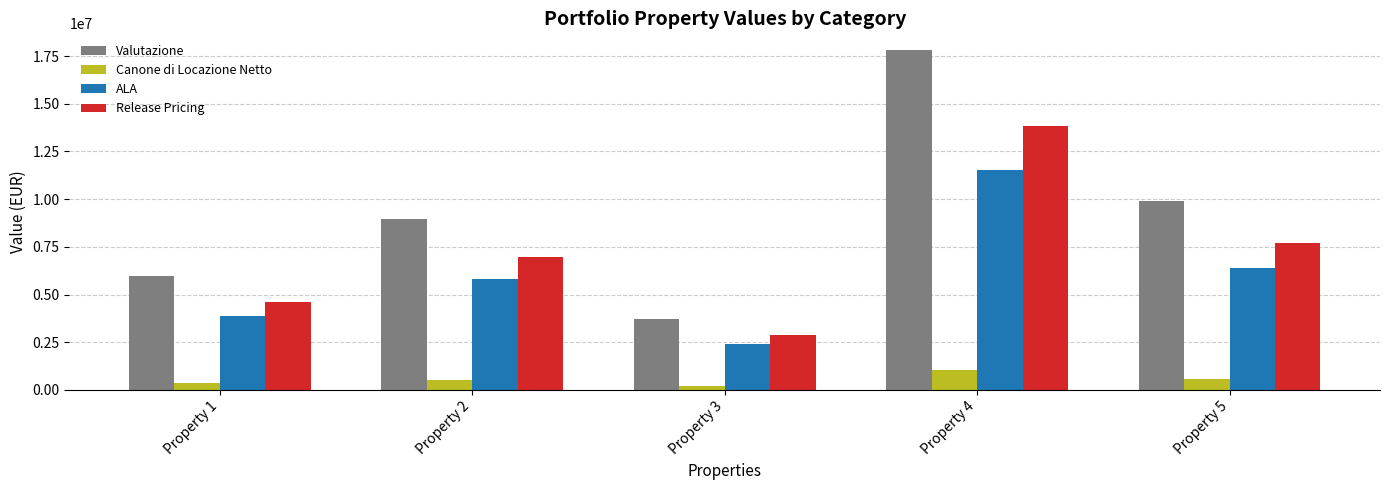

Are the bars grouped side by side (vs. stacked)?

Yes